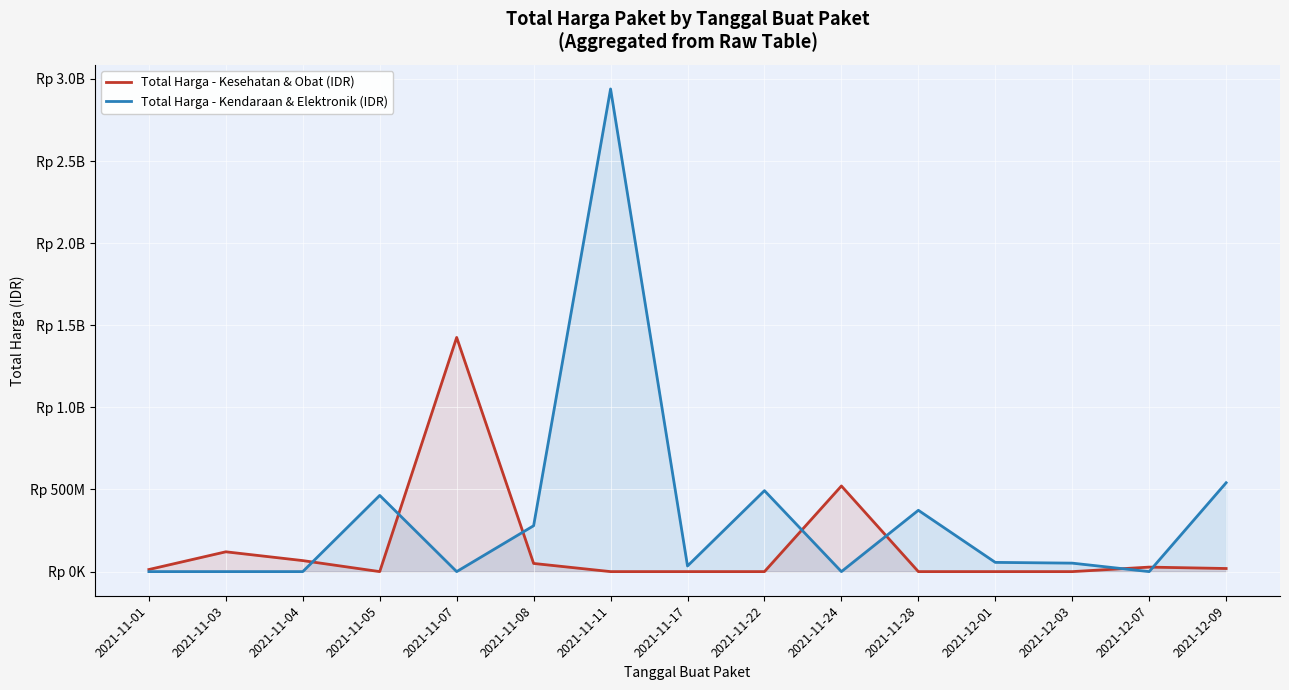

Which series changed the most between 2021-11-17 and 2021-12-01?

Total Harga - Kendaraan & Elektronik (IDR)